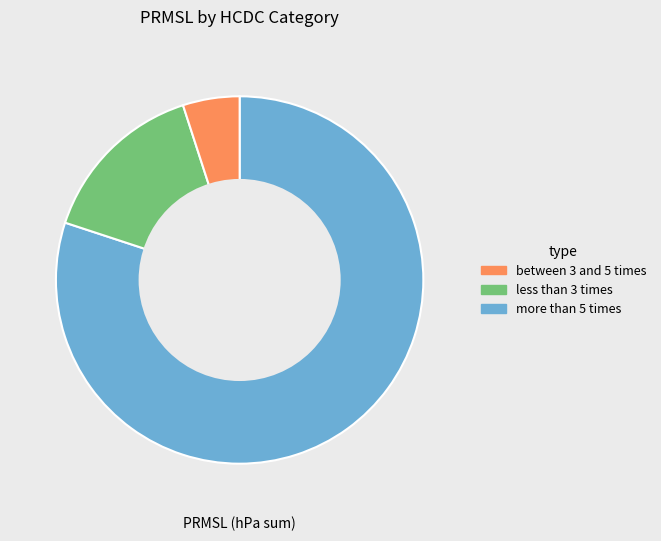

Is there a majority slice in this chart?

Yes